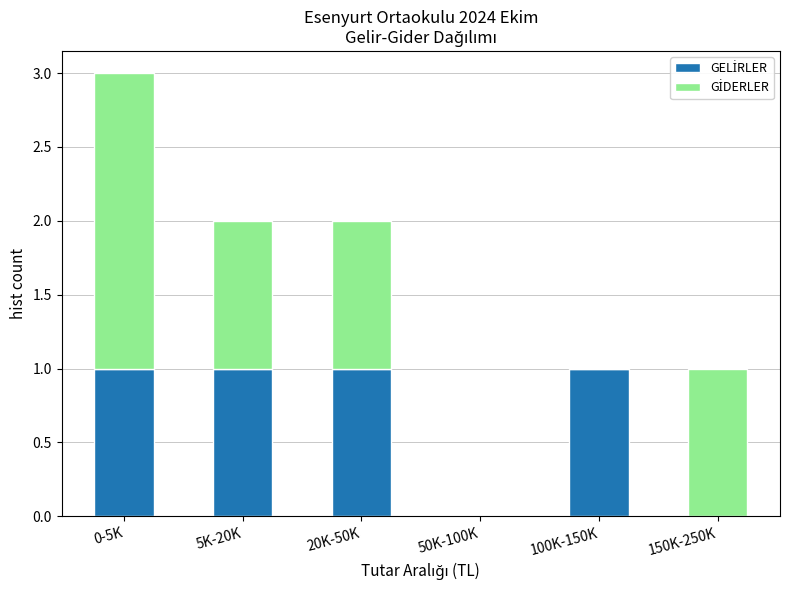

At which category is the sum across all series the highest?

0-5K